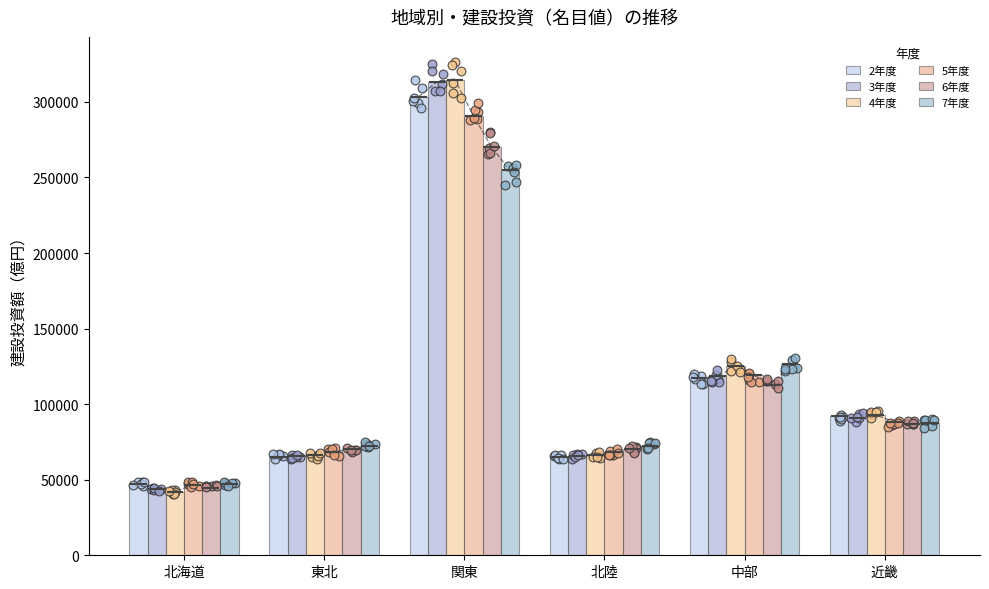

What is the total value across all series at 北陸?

407303